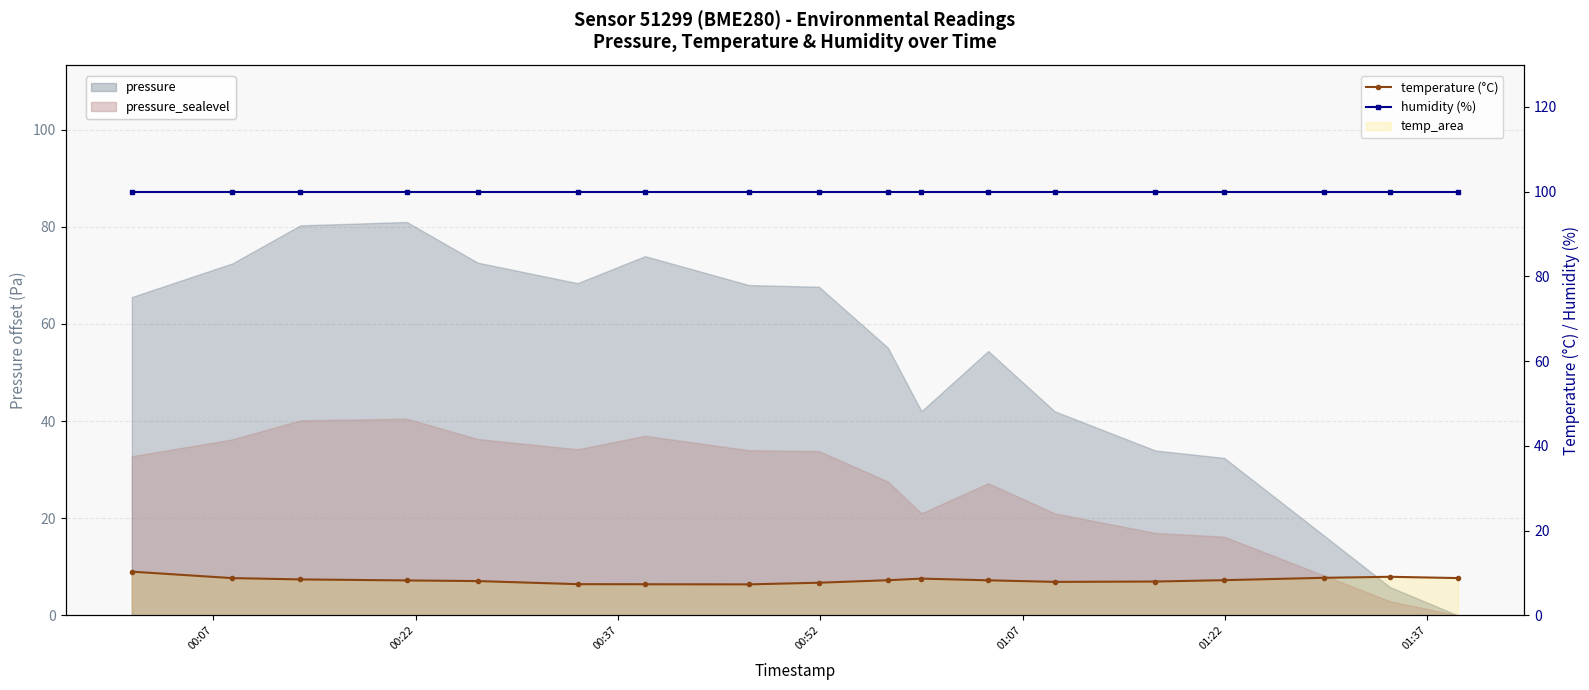

Does the chart have visible grid lines?

Yes